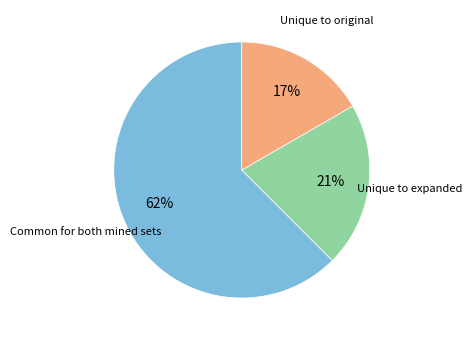

Does any single category account for the majority?

Yes